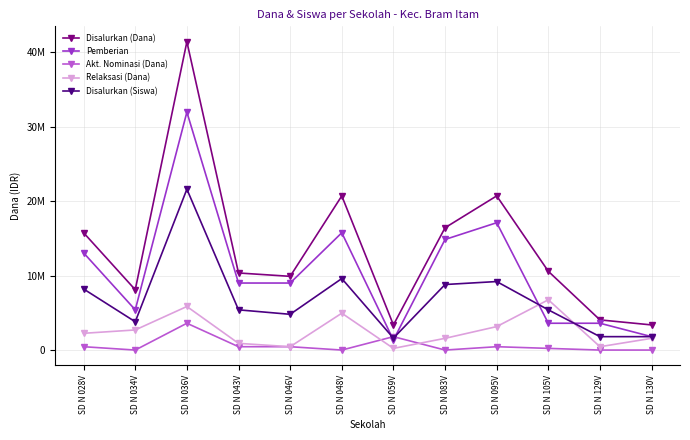

Rank the categories by Relaksasi (Dana) value from highest to lowest.

SD N 105V, SD N 036V, SD N 048V, SD N 095V, SD N 034V, SD N 028V, SD N 083V, SD N 130V, SD N 043V, SD N 046V, SD N 129V, SD N 059V